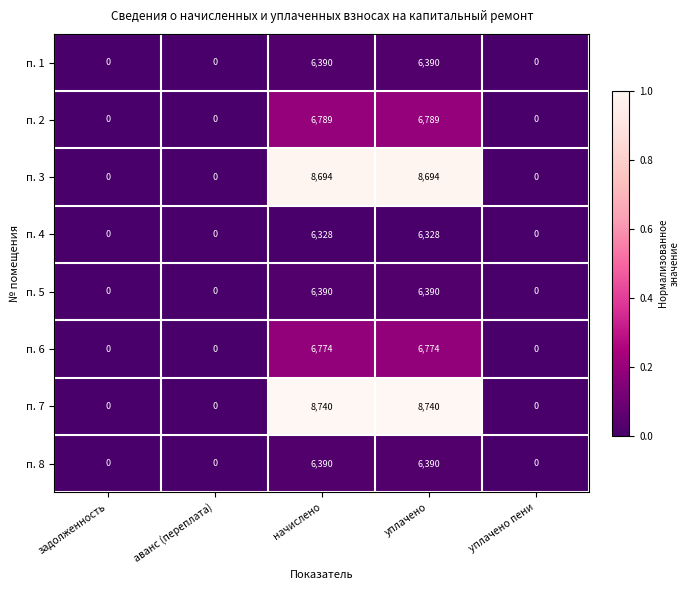

What is the difference between the maximum and second lowest values in the п. 2 series?

6789